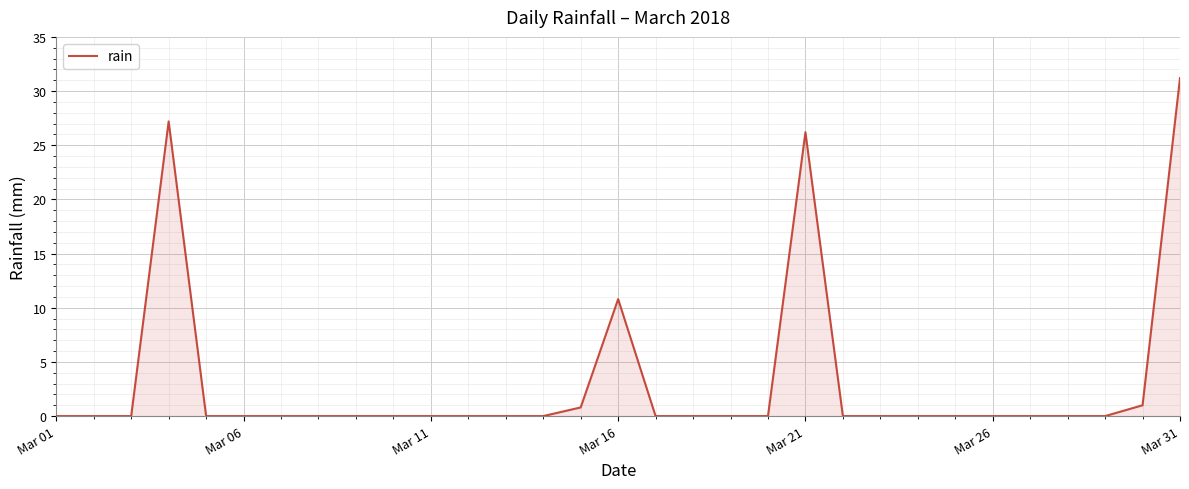

What is the difference between the maximum and minimum values?

31.2